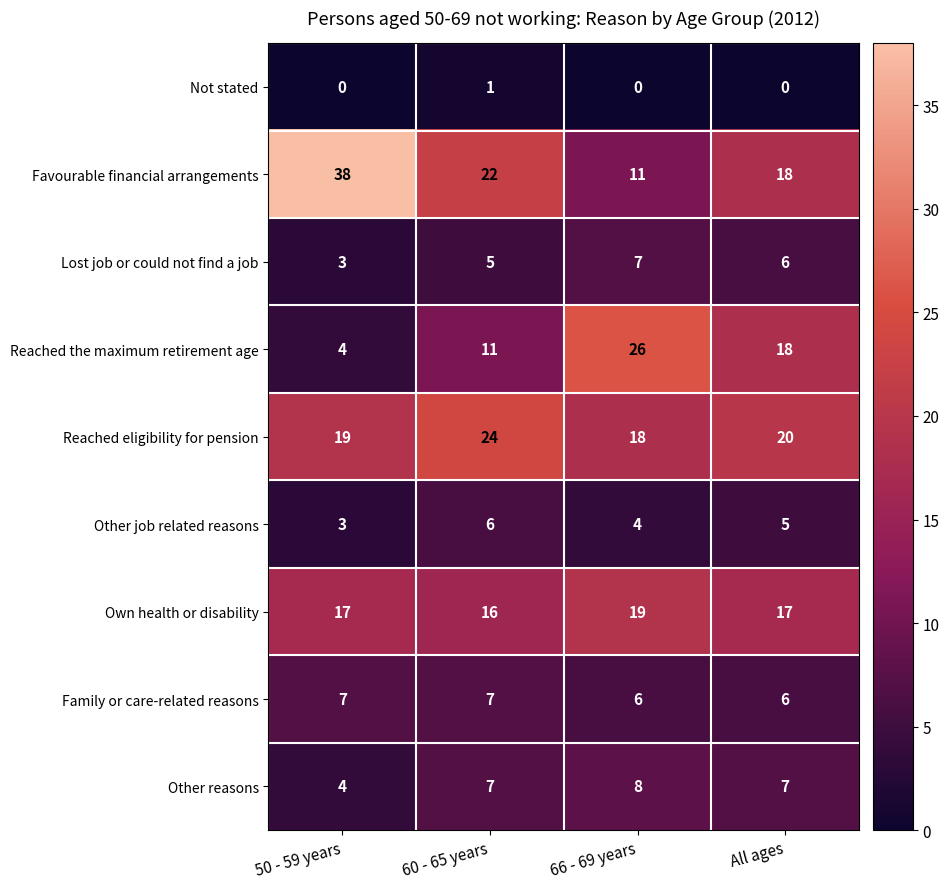

Is the value of Reached the maximum retirement age at 66 - 69 years greater than the value of Favourable financial arrangements at 60 - 65 years?

Yes